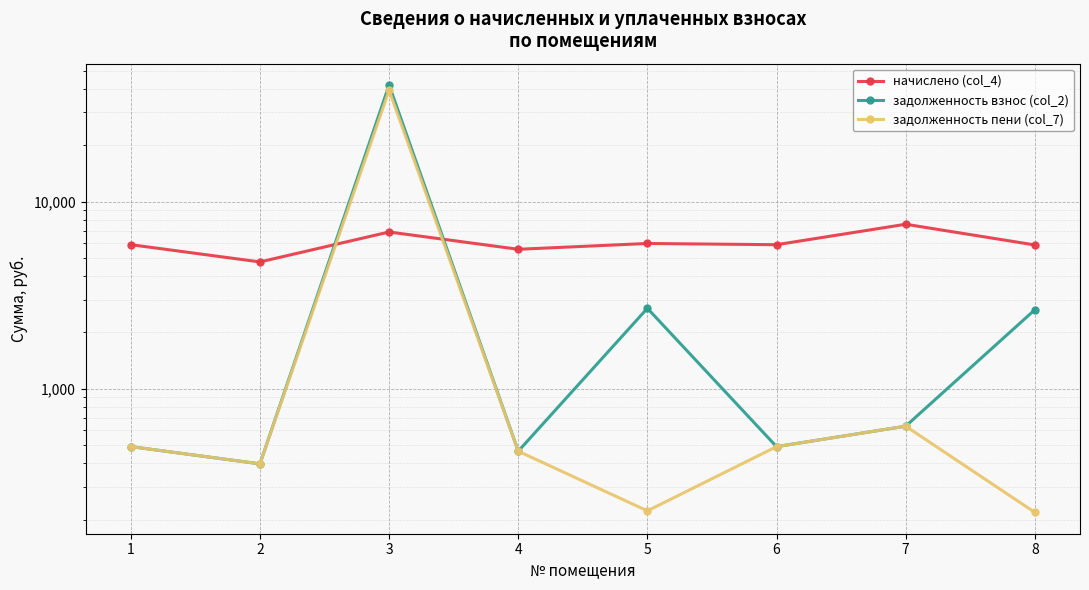

Reading right to left, transcribe all the data shown in this chart.

начислено (col_4): 5873.9	7577.5	5891.0	5982.1	5568.7	6889.8	4765.9	5893.3
задолженность взнос (col_2): 2644.9	631.5	490.9	2693.7	464.1	42030.1	397.2	491.1
задолженность пени (col_7): 218.7	631.5	490.9	222.7	464.1	39383.1	397.2	491.1